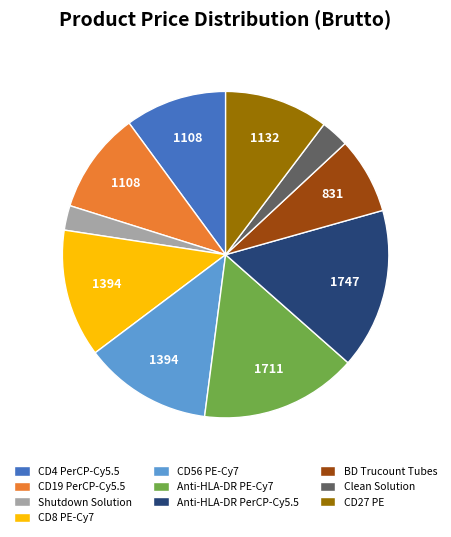

How many segments does this pie chart have?

10